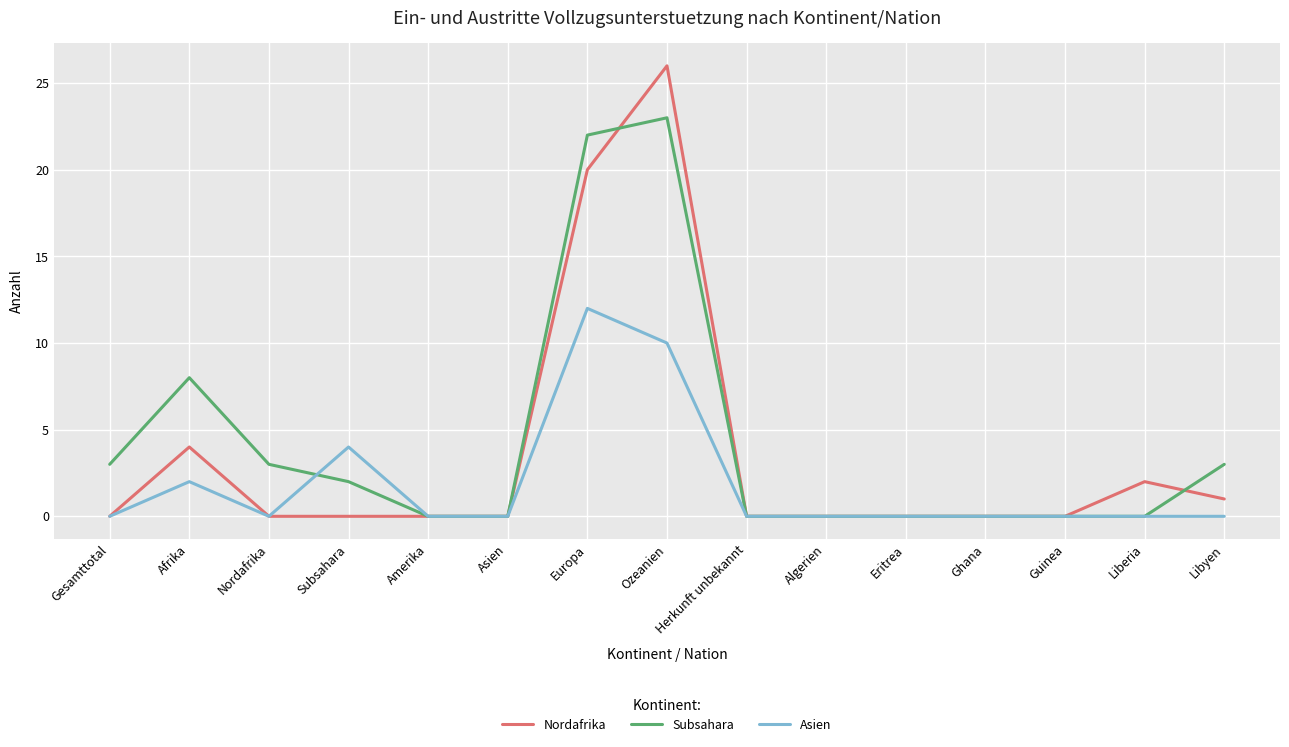

True or false: Nordafrika has a value of 0 at Subsahara.

True